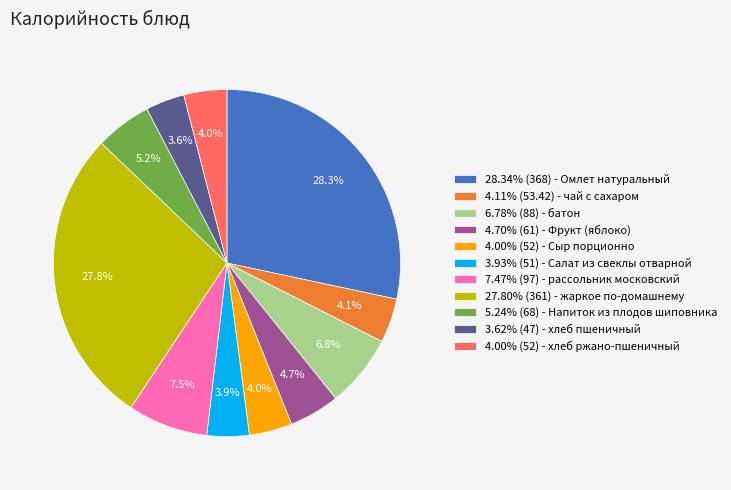

Does 5.24% (68) - Напиток из плодов шиповника account for over 50% of the chart?

No